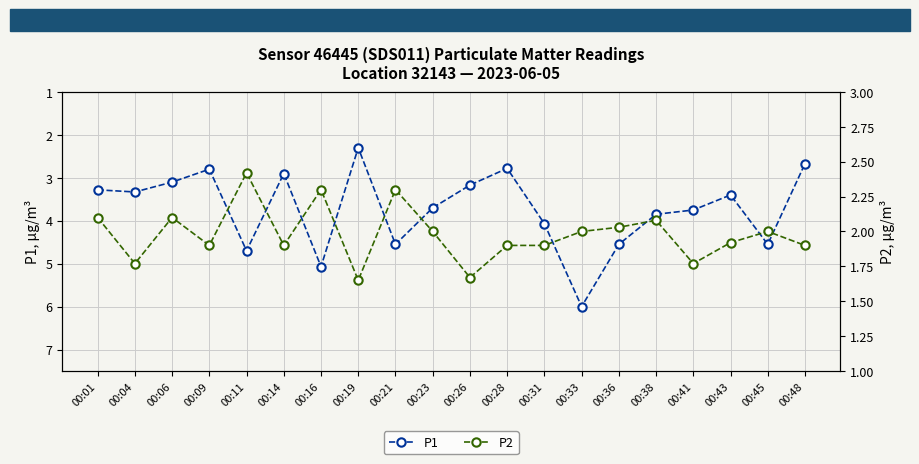

What is the average value of the P1 series?

3.7